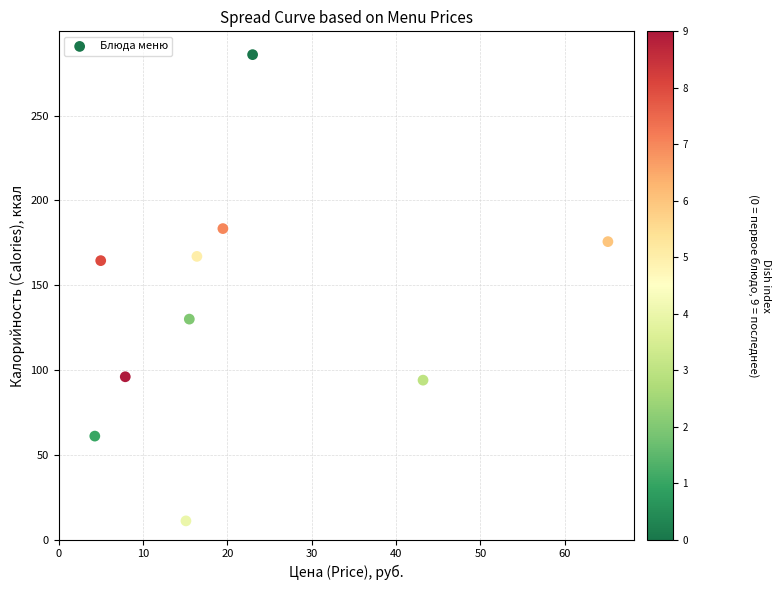

What is the average Y value?

136.9